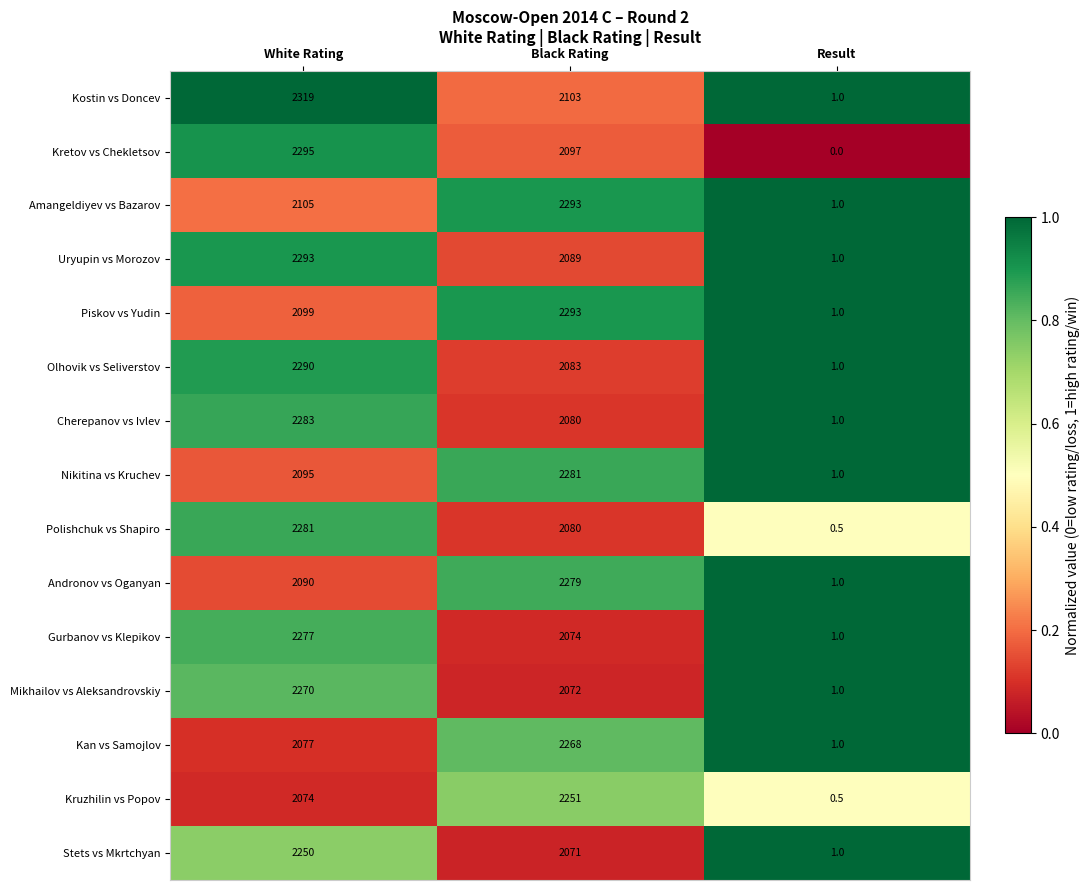

At White Rating, list the series in order from smallest to largest.

Kruzhilin vs Popov, Kan vs Samojlov, Andronov vs Oganyan, Nikitina vs Kruchev, Piskov vs Yudin, Amangeldiyev vs Bazarov, Stets vs Mkrtchyan, Mikhailov vs Aleksandrovskiy, Gurbanov vs Klepikov, Polishchuk vs Shapiro, Cherepanov vs Ivlev, Olhovik vs Seliverstov, Uryupin vs Morozov, Kretov vs Chekletsov, Kostin vs Doncev